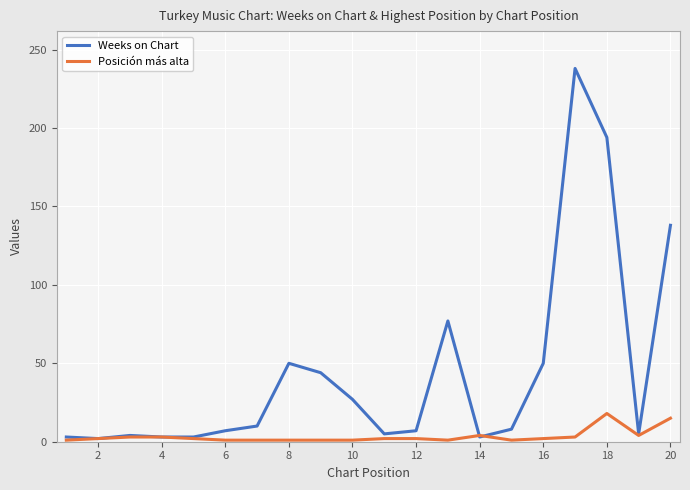

Which series has the widest spread of values?

Weeks on Chart